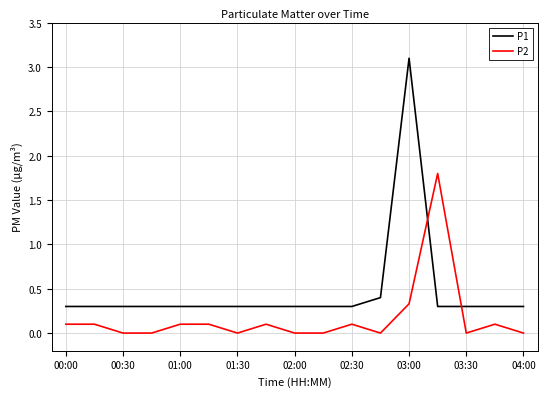

Rank the series by their maximum value, from highest to lowest.

P1, P2